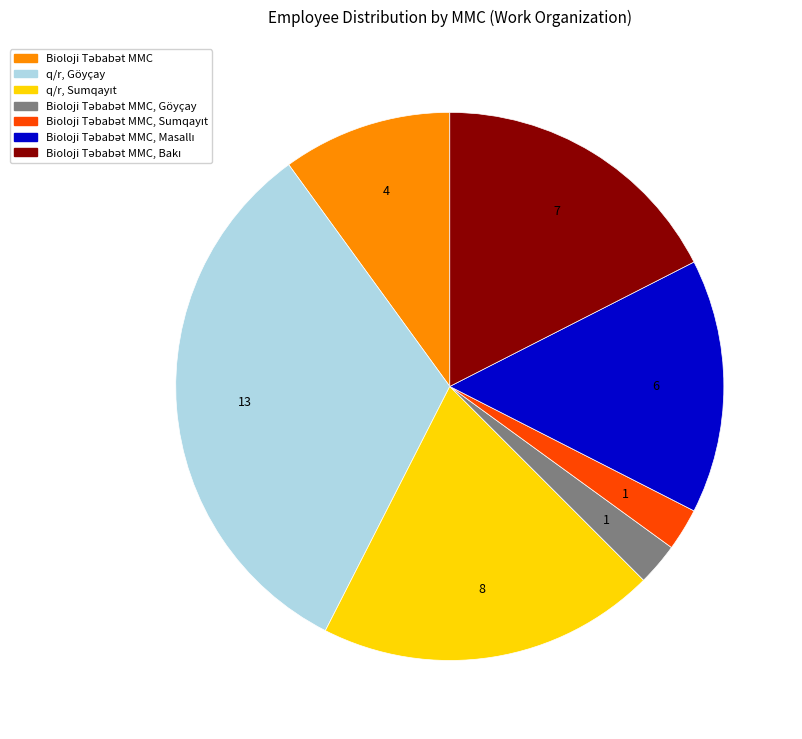

How many slices are in this pie chart?

7